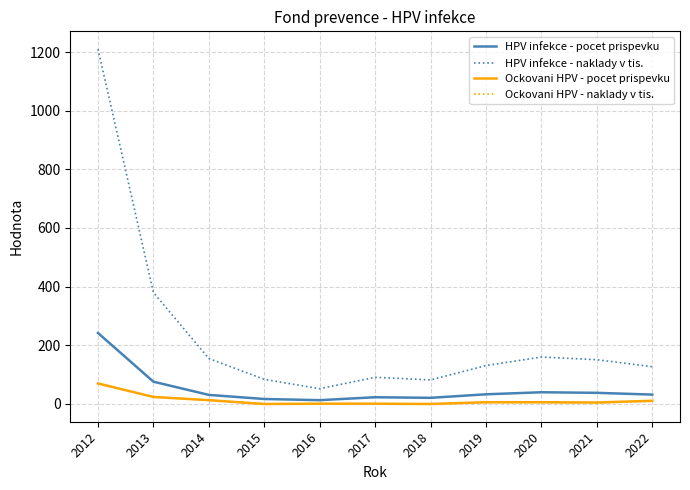

Which series has the largest range (max minus min)?

HPV infekce - naklady v tis.